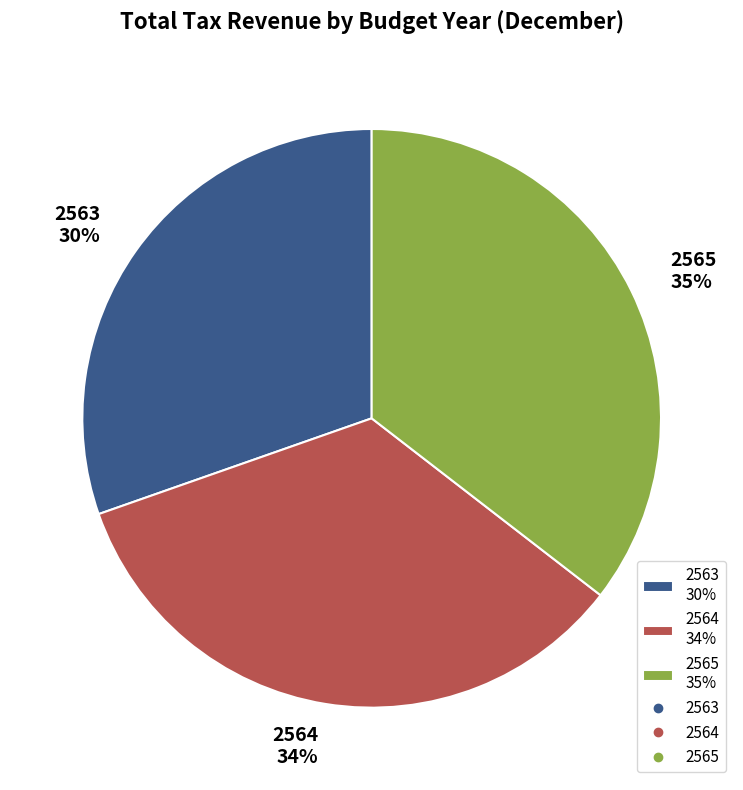

Is the sum of 2563 and 2565 greater than half?

Yes